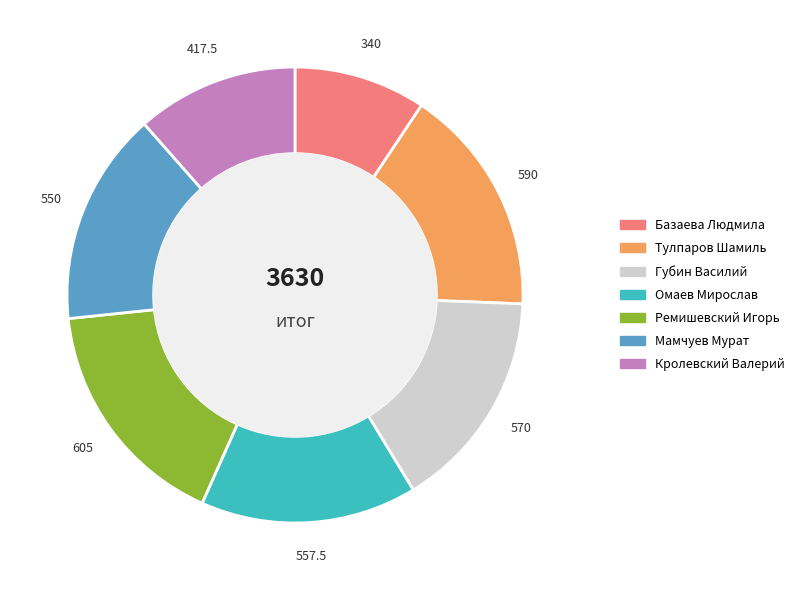

Does Базаева Людмила represent more than half of the total?

No